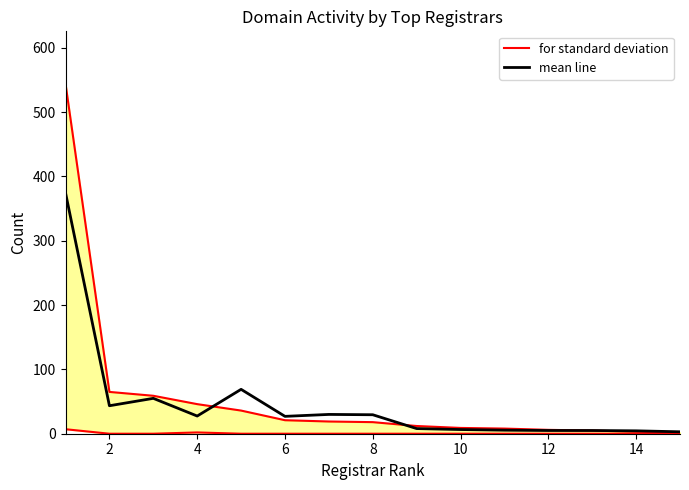

How many lines are shown in the chart?

2